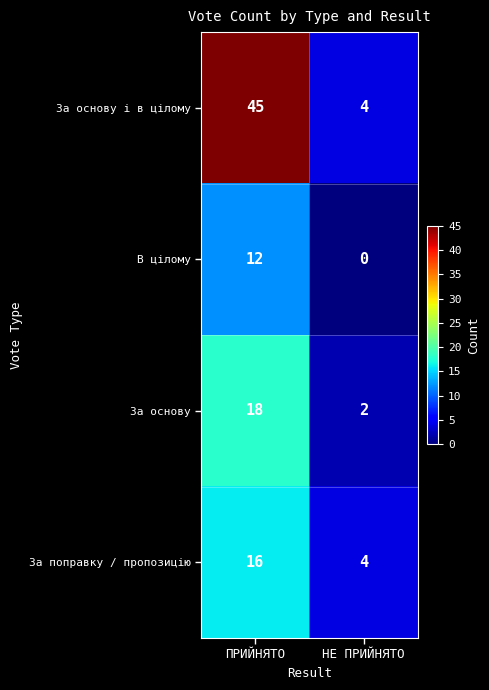

Reading left to right, transcribe all the data shown in this chart.

За основу і в цілому: ПРИЙНЯТО=45	НЕ ПРИЙНЯТО=4
В цілому: ПРИЙНЯТО=12	НЕ ПРИЙНЯТО=0
За основу: ПРИЙНЯТО=18	НЕ ПРИЙНЯТО=2
За поправку / пропозицію: ПРИЙНЯТО=16	НЕ ПРИЙНЯТО=4